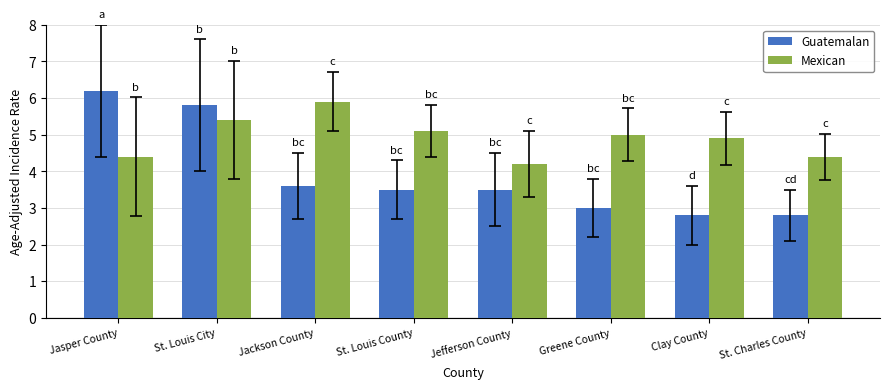

What value does the Guatemalan series have at St. Louis County?

3.5